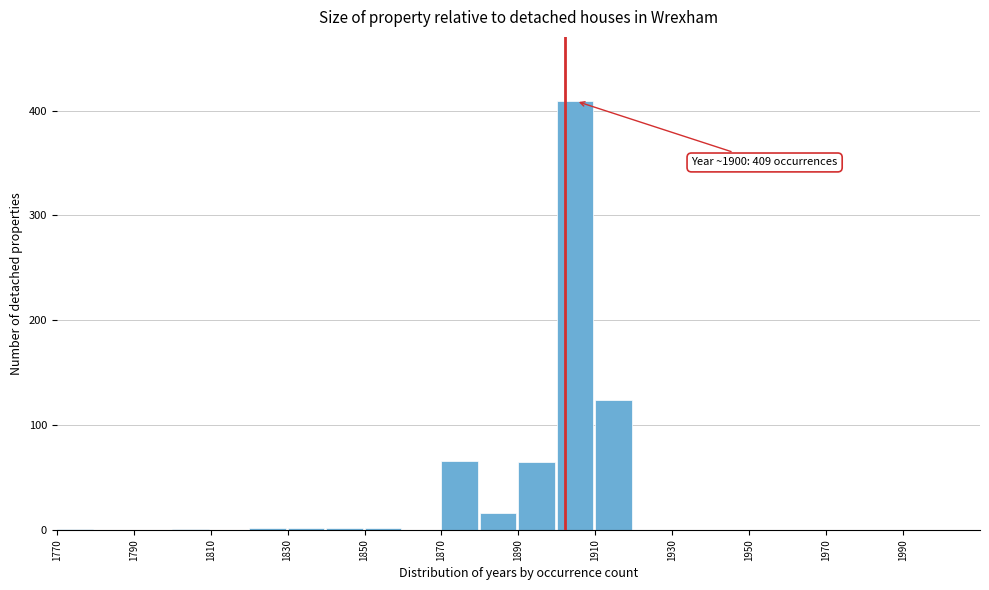

Which range on the x-axis has the tallest bar?

1900 to 1910